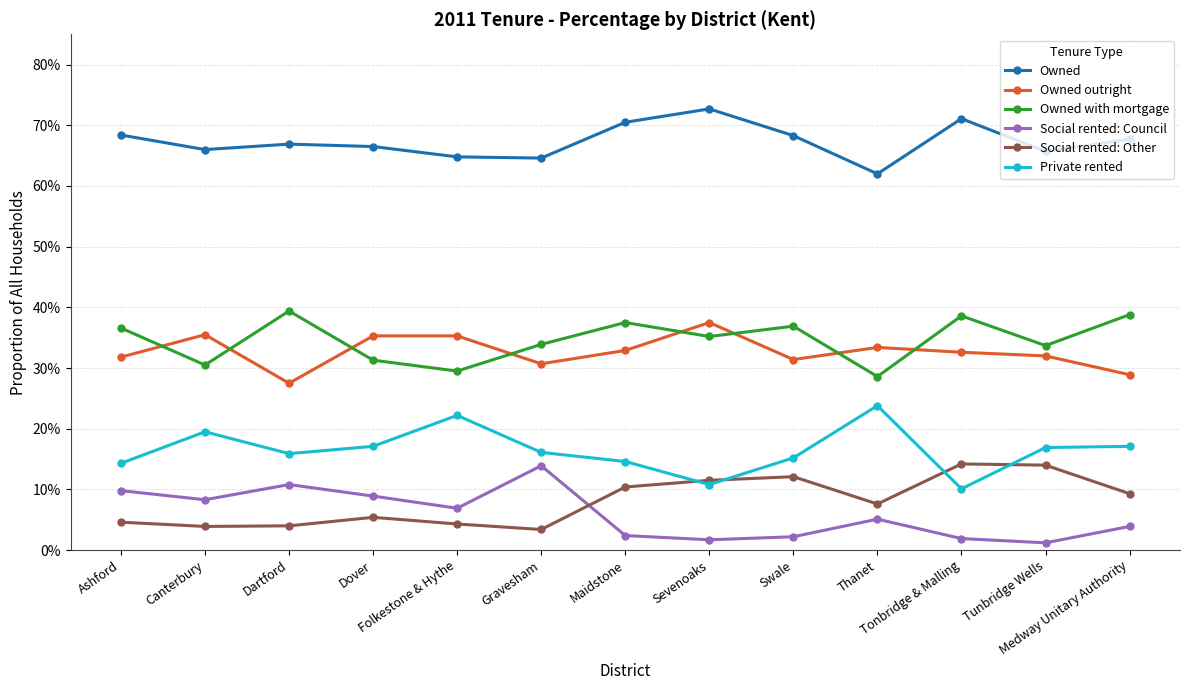

Is this an area chart (filled region under the line)?

No